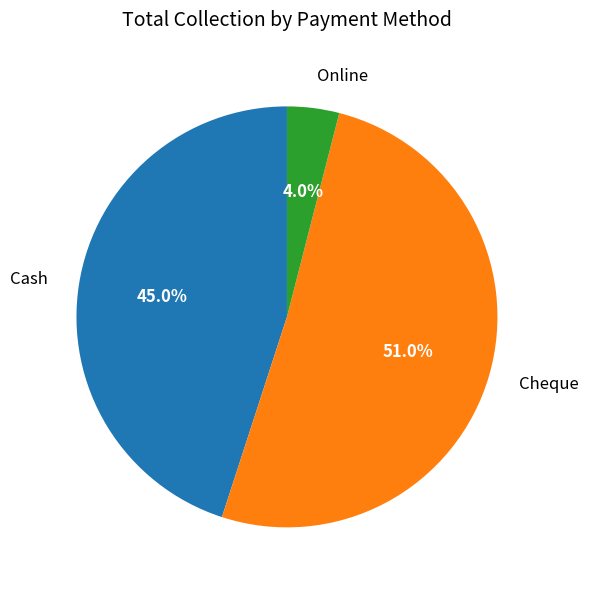

How many segments does this pie chart have?

3